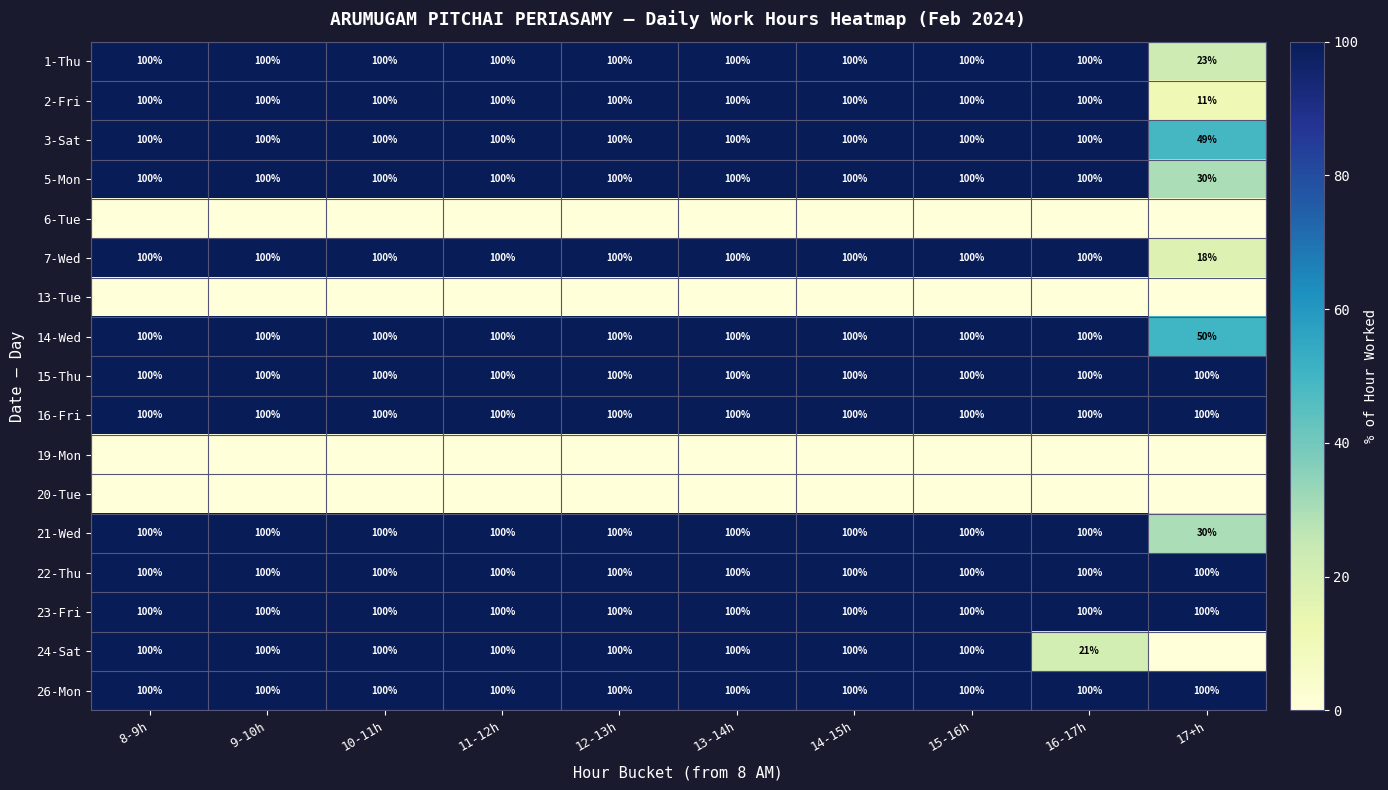

What is the difference between the maximum and minimum values in the 2-Fri series?

89